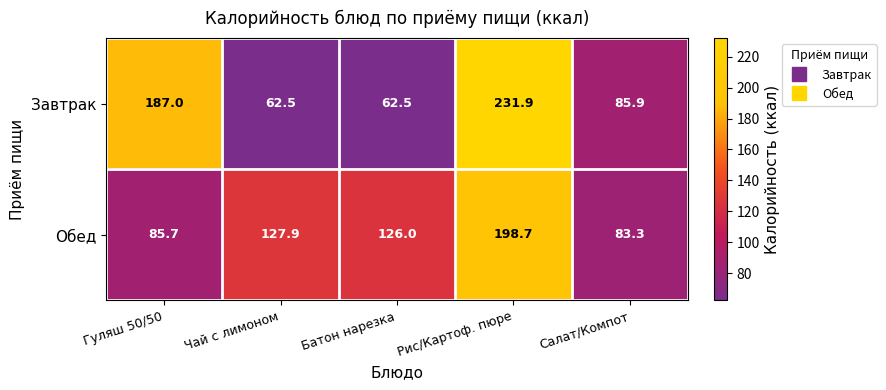

Rank the series at Рис/Картоф. пюре from lowest to highest value.

Обед, Завтрак